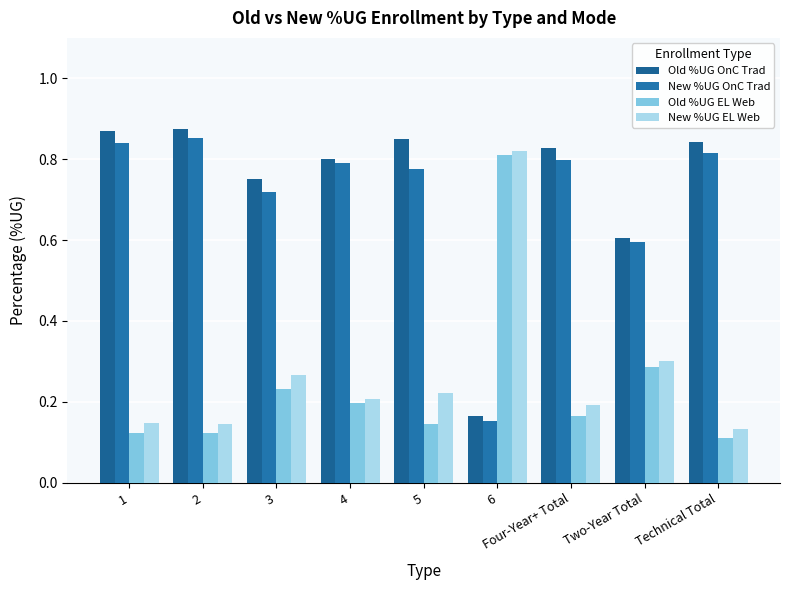

Which label corresponds to the largest value in the chart?

2